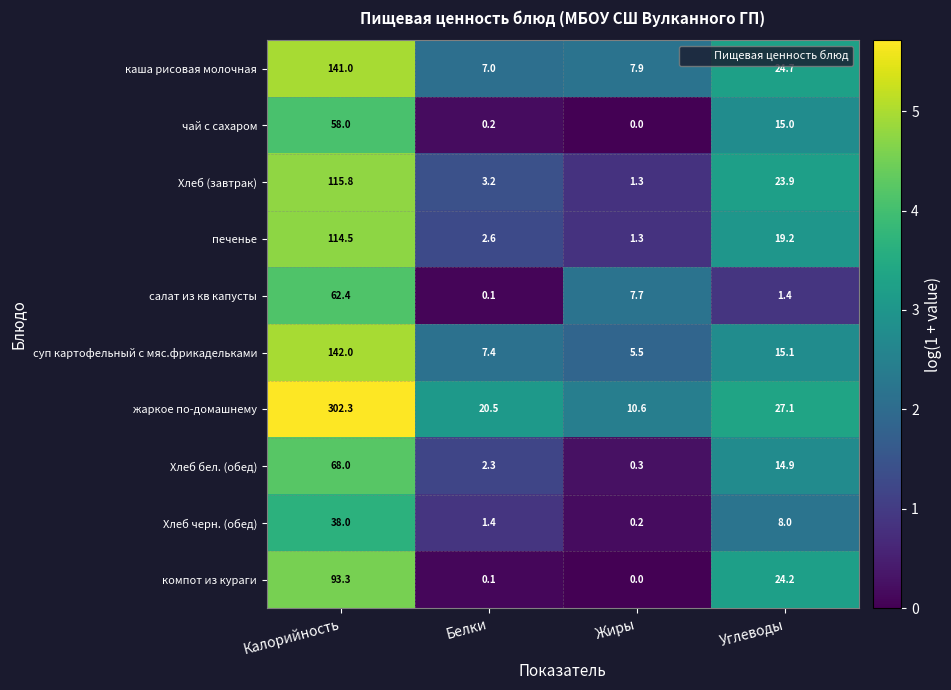

What is the difference between the second highest and second lowest values in the жаркое по-домашнему series?

6.6